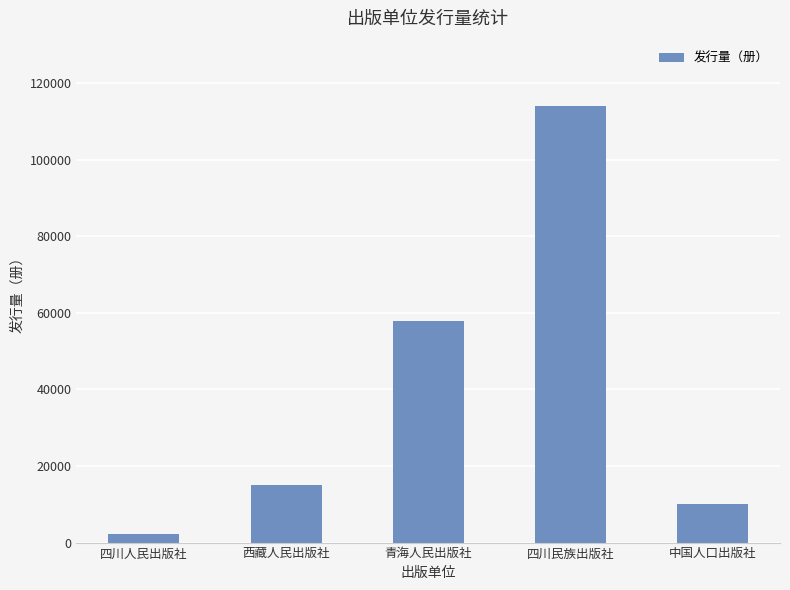

Which label corresponds to the smallest value in the chart?

四川人民出版社